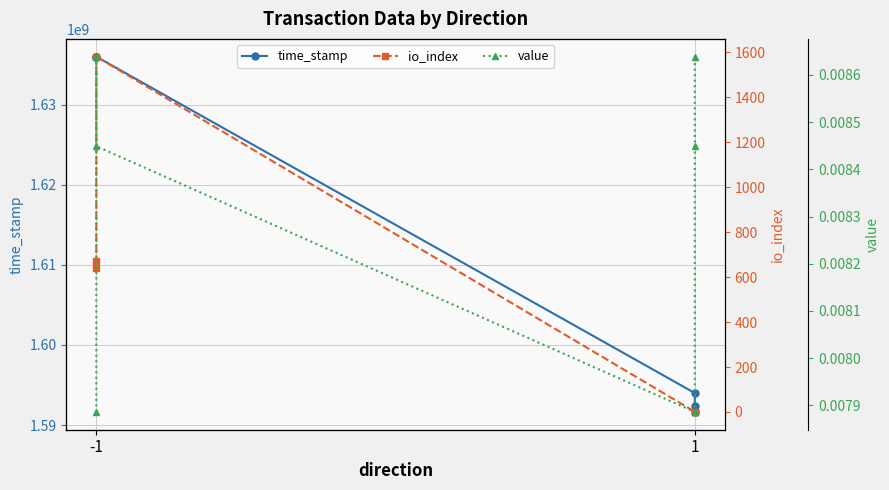

True or false: io_index and time_stamp cross at least once.

False